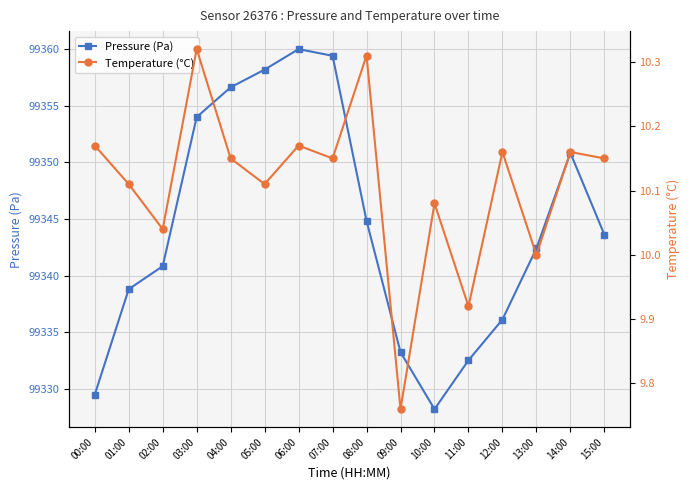

At which category is the sum across all series the highest?

06:00